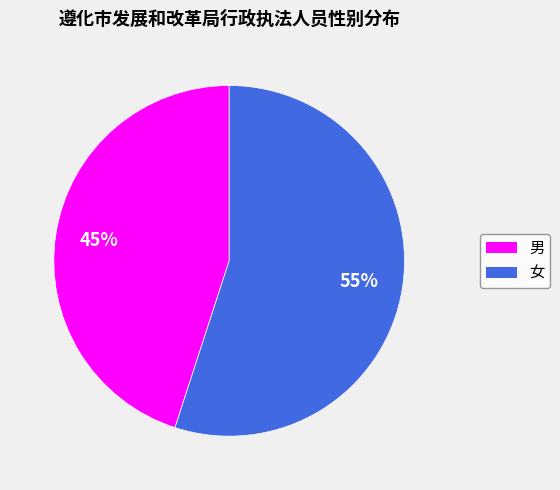

Rank the categories by value from highest to lowest.

女, 男